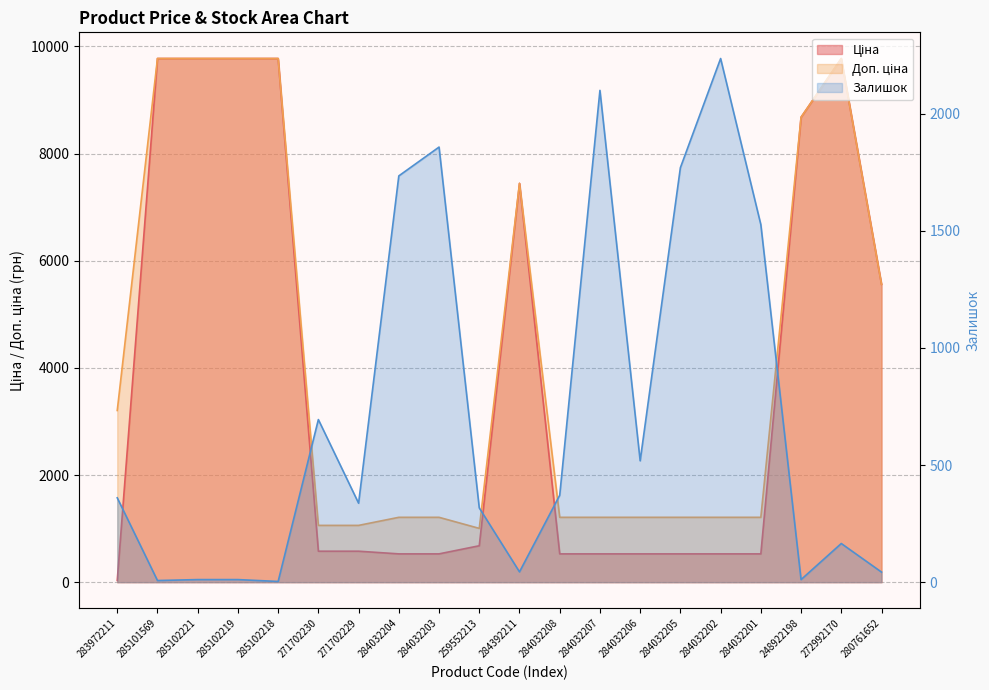

Which category has the lowest value across all series?

285102218